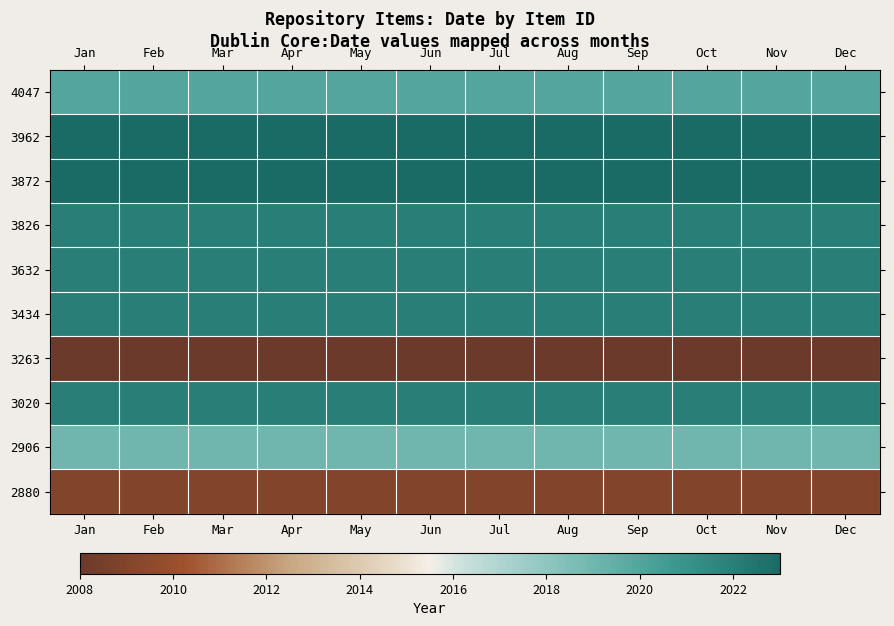

Reading right to left, list all the values displayed in this chart.

4047: Dec=0.8	Nov=0.8	Oct=0.8	Sep=0.8	Aug=0.8	Jul=0.8	Jun=0.8	May=0.8	Apr=0.8	Mar=0.8	Feb=0.8	Jan=0.8
3962: Dec=1.0	Nov=1.0	Oct=1.0	Sep=1.0	Aug=1.0	Jul=1.0	Jun=1.0	May=1.0	Apr=1.0	Mar=1.0	Feb=1.0	Jan=1.0
3872: Dec=1.0	Nov=1.0	Oct=1.0	Sep=1.0	Aug=1.0	Jul=1.0	Jun=1.0	May=1.0	Apr=1.0	Mar=1.0	Feb=1.0	Jan=1.0
3826: Dec=0.9	Nov=0.9	Oct=0.9	Sep=0.9	Aug=0.9	Jul=0.9	Jun=0.9	May=0.9	Apr=0.9	Mar=0.9	Feb=0.9	Jan=0.9
3632: Dec=0.9	Nov=0.9	Oct=0.9	Sep=0.9	Aug=0.9	Jul=0.9	Jun=0.9	May=0.9	Apr=0.9	Mar=0.9	Feb=0.9	Jan=0.9
3434: Dec=0.9	Nov=0.9	Oct=0.9	Sep=0.9	Aug=0.9	Jul=0.9	Jun=0.9	May=0.9	Apr=0.9	Mar=0.9	Feb=0.9	Jan=0.9
3263: Dec=0.0	Nov=0.0	Oct=0.0	Sep=0.0	Aug=0.0	Jul=0.0	Jun=0.0	May=0.0	Apr=0.0	Mar=0.0	Feb=0.0	Jan=0.0
3020: Dec=0.9	Nov=0.9	Oct=0.9	Sep=0.9	Aug=0.9	Jul=0.9	Jun=0.9	May=0.9	Apr=0.9	Mar=0.9	Feb=0.9	Jan=0.9
2906: Dec=0.7	Nov=0.7	Oct=0.7	Sep=0.7	Aug=0.7	Jul=0.7	Jun=0.7	May=0.7	Apr=0.7	Mar=0.7	Feb=0.7	Jan=0.7
2880: Dec=0.1	Nov=0.1	Oct=0.1	Sep=0.1	Aug=0.1	Jul=0.1	Jun=0.1	May=0.1	Apr=0.1	Mar=0.1	Feb=0.1	Jan=0.1